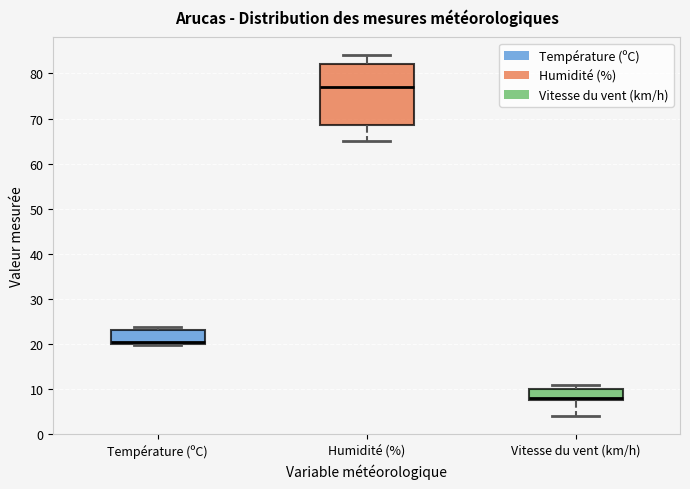

Reading left to right, transcribe this box plot: for each box, give where its median line is, the range the box spans, and where its two whiskers end, as read against the y-axis. The values are not printed on the chart, so give them approximately, as read against the axis.

Température (ºC): median 21, box 20 to 23, whiskers 20 (just below the box's lower edge) to 24
Humidité (%): median 77, box 69 to 82, whiskers 65 to 84
Vitesse du vent (km/h): median 8 (just above the box's lower edge), box 8 to 10, whiskers 4 to 11